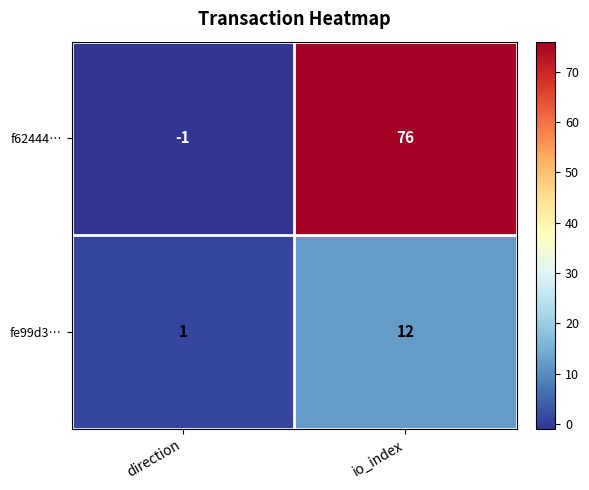

Reading left to right, extract all data points from this chart.

f62444…: direction=-1	io_index=76
fe99d3…: direction=1	io_index=12